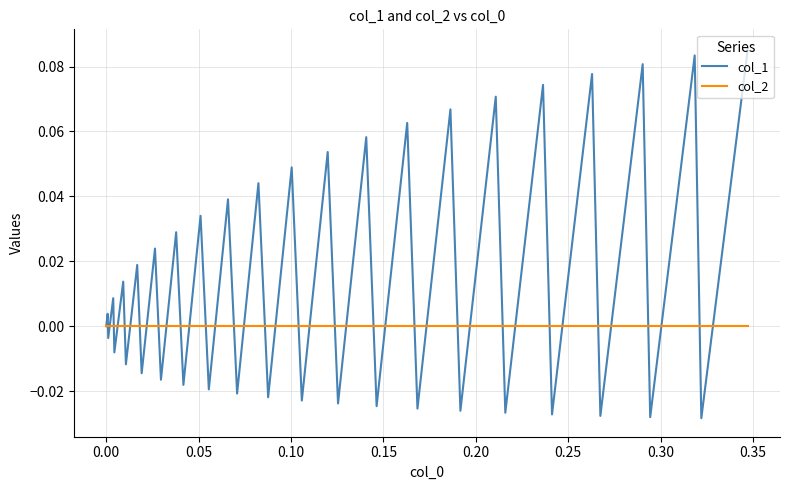

Rank the series by their maximum value, from lowest to highest.

col_2, col_1